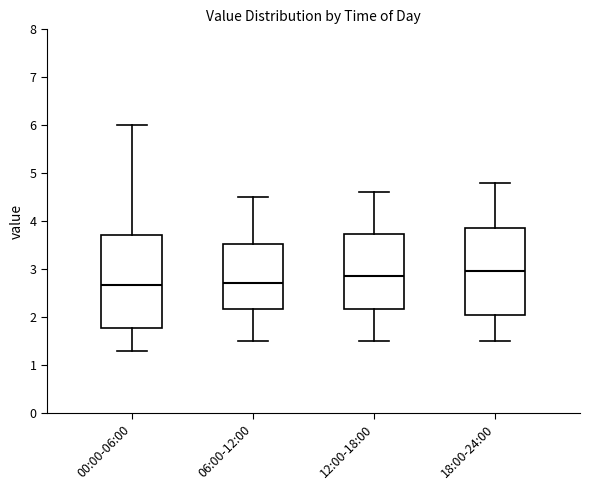

Reading left to right, transcribe this box plot: for each box, give where its median line is, the range the box spans, and where its two whiskers end, as read against the y-axis. The values are not printed on the chart, so give them approximately, as read against the axis.

00:00-06:00: median 2.7, box 1.8 to 3.7, whiskers 1.3 to 6.0
06:00-12:00: median 2.7, box 2.2 to 3.5, whiskers 1.5 to 4.5
12:00-18:00: median 2.9, box 2.2 to 3.7, whiskers 1.5 to 4.6
18:00-24:00: median 3.0, box 2.1 to 3.9, whiskers 1.5 to 4.8